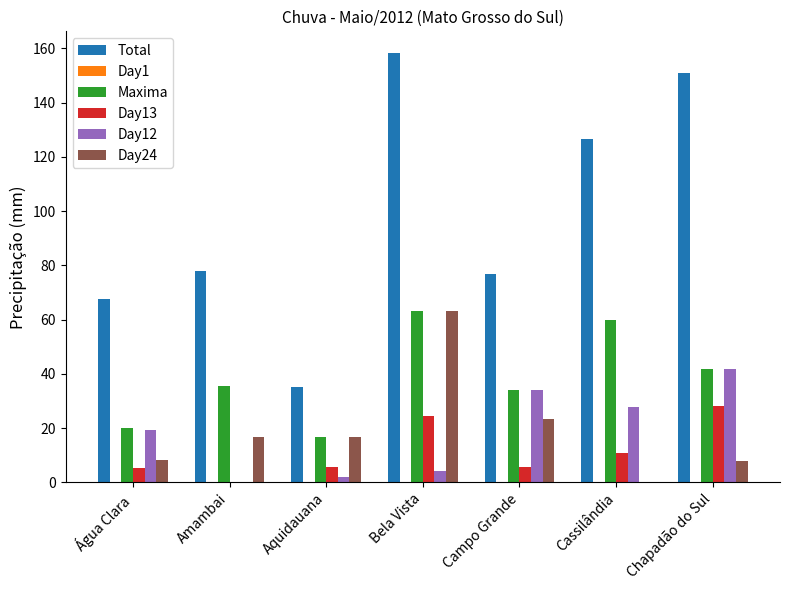

The Total series shows 107.2 at Água Clara. True or false?

False